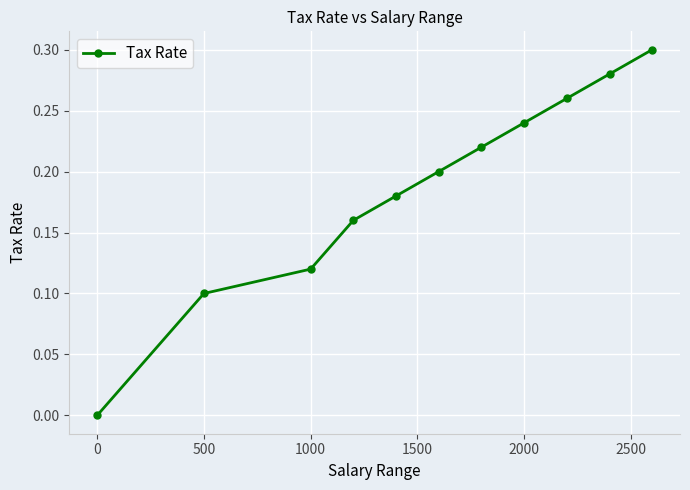

Which category has the lowest value across all series?

0